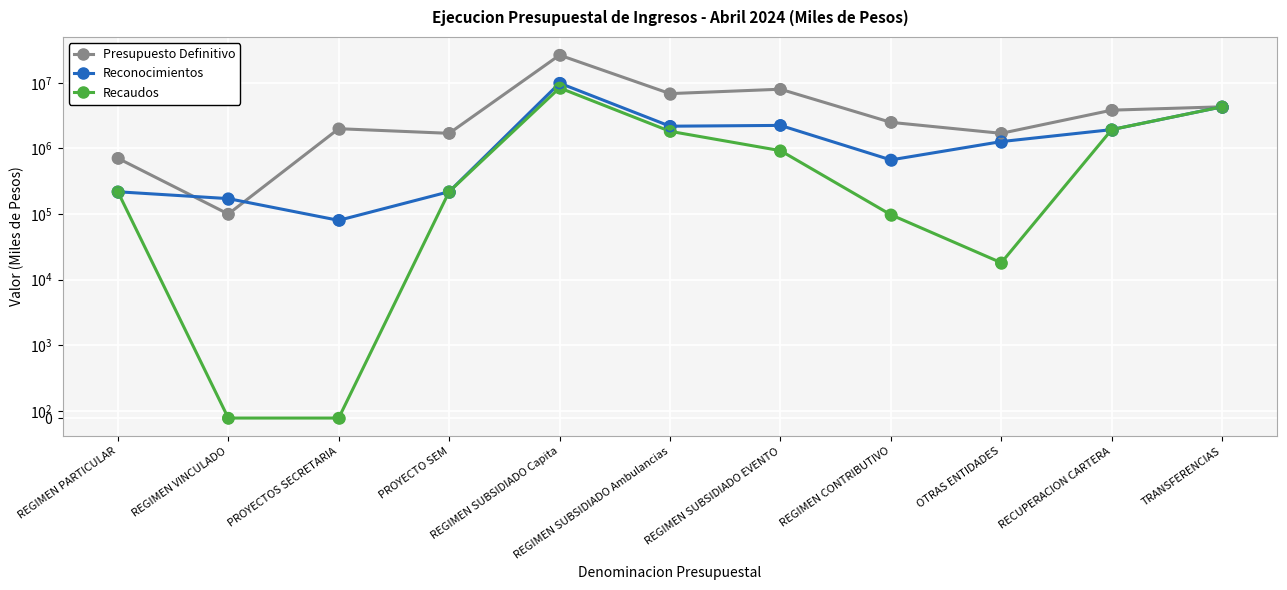

Is the value of Presupuesto Definitivo at REGIMEN CONTRIBUTIVO greater than the value of Recaudos at OTRAS ENTIDADES?

Yes